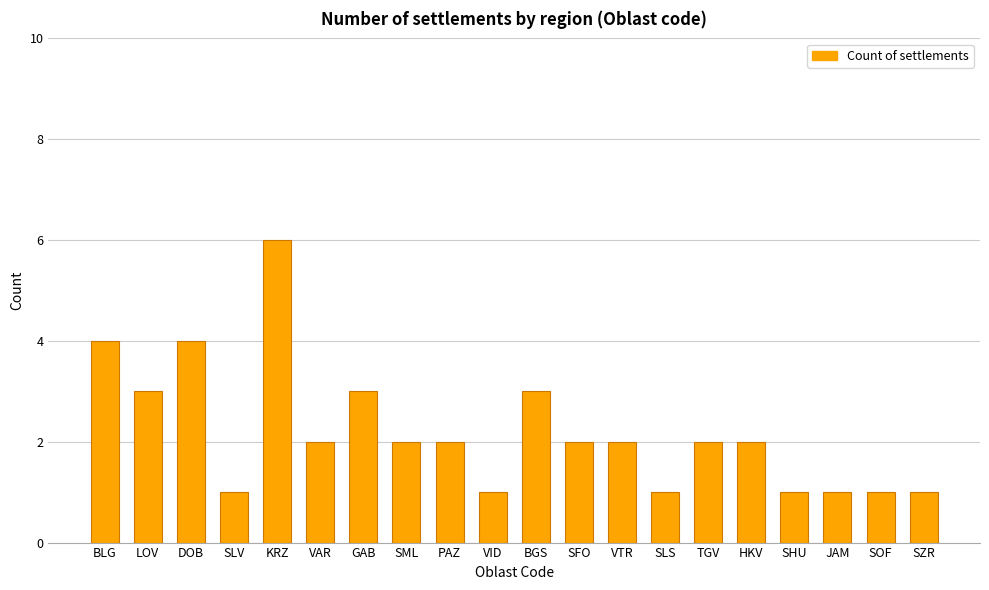

Is it true that the value at DOB is 4?

True